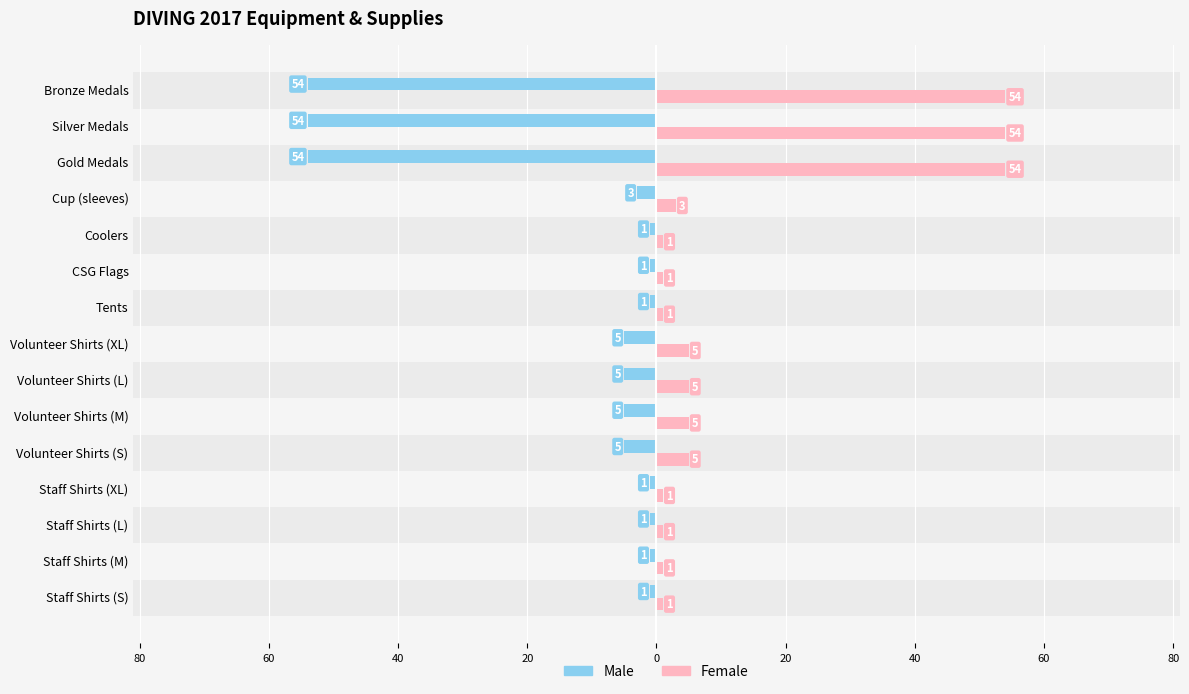

What are all the series names shown in the legend?

Male, Female